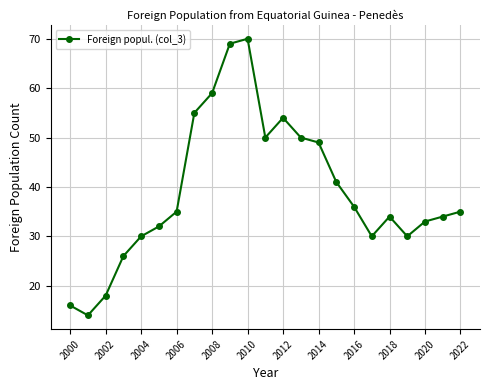

What is the sum of all values?

900